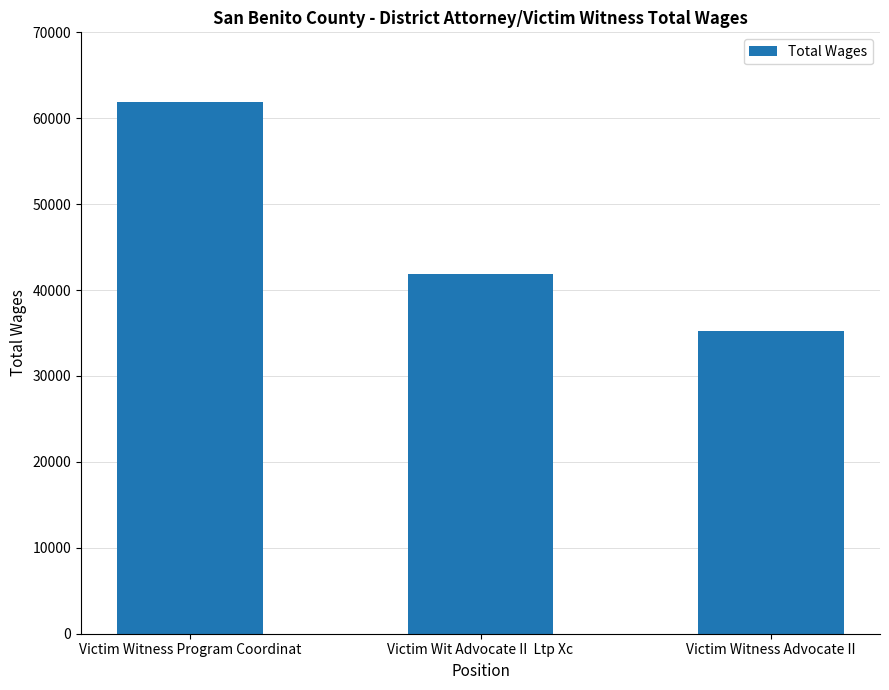

Are the bars horizontal?

No